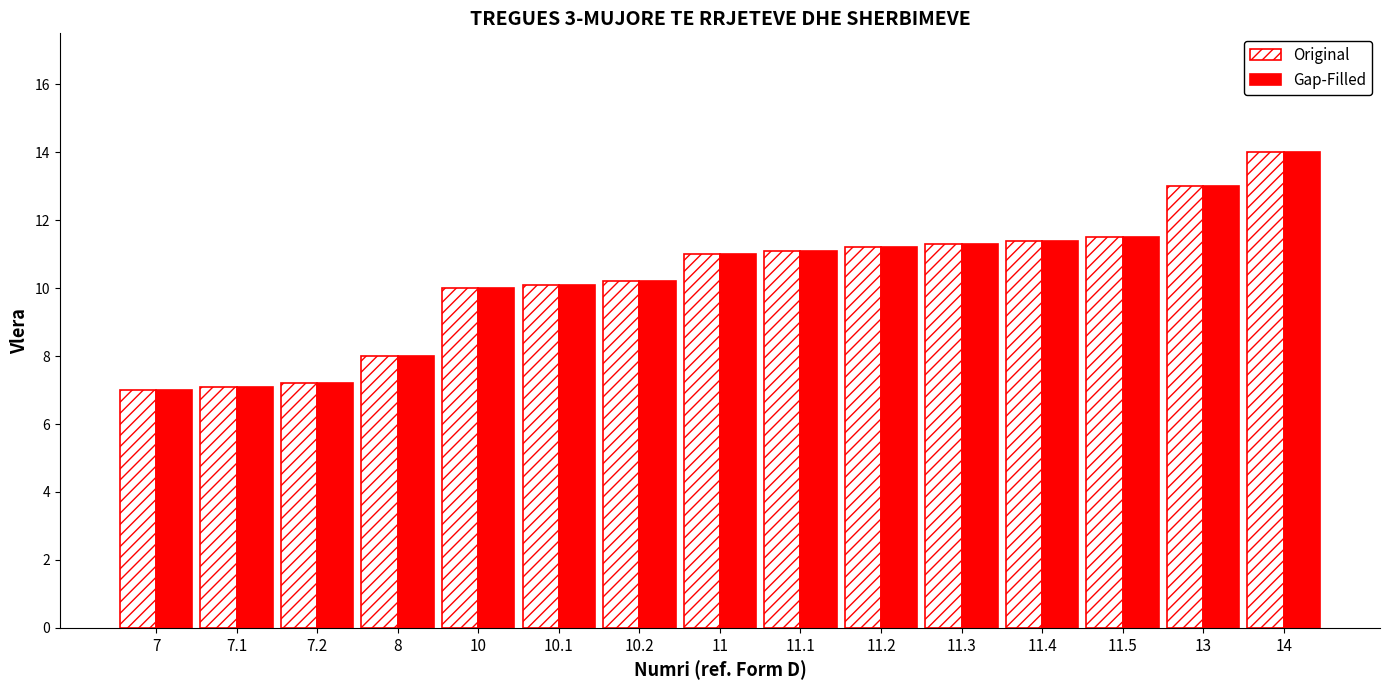

Is the value of Original at 10.2 greater than the value of Gap-Filled at 7?

Yes